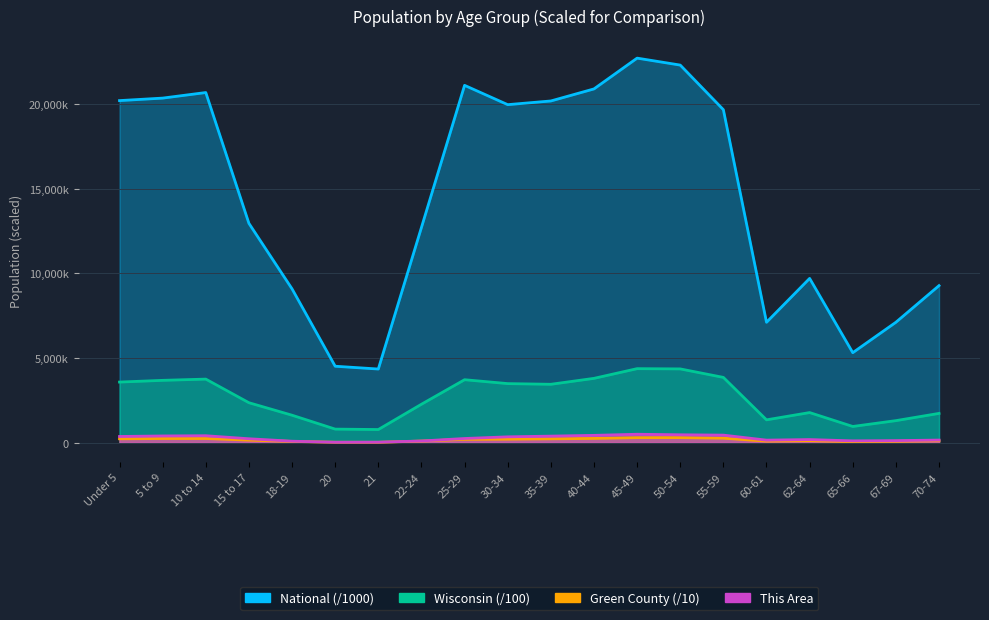

What is the approximate value of Green County at 67-69?

89.4